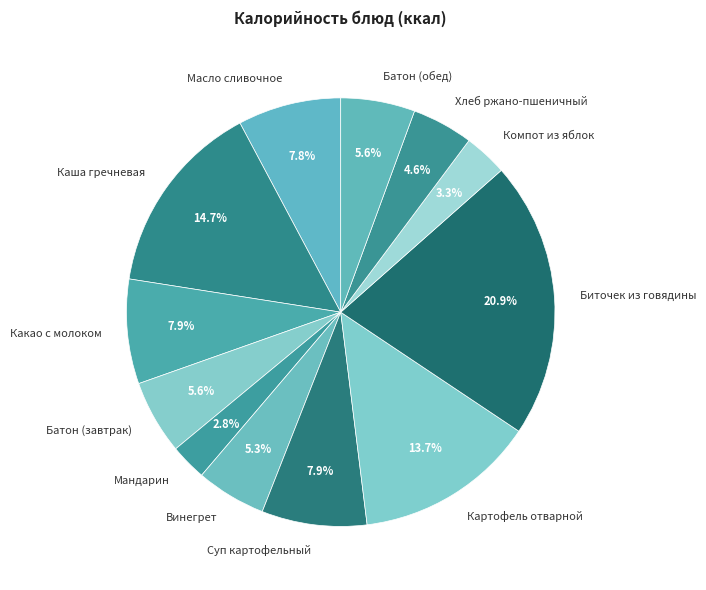

How much of the chart is everything except Картофель отварной?

86.3%